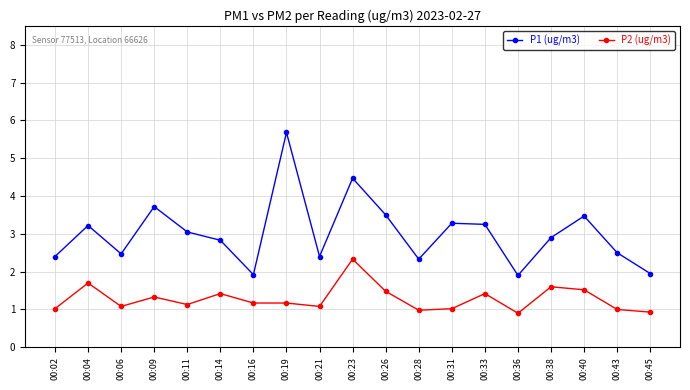

Where is the first local maximum for P1 (ug/m3)?

00:04